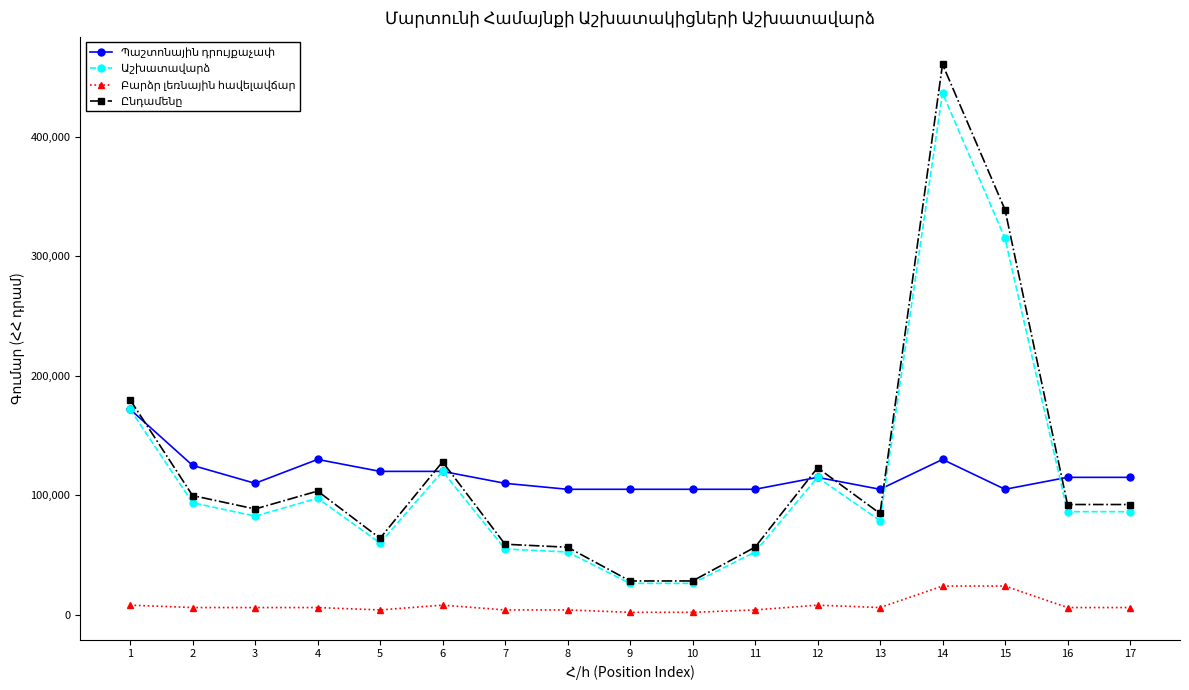

How many distinct data groups are displayed?

4